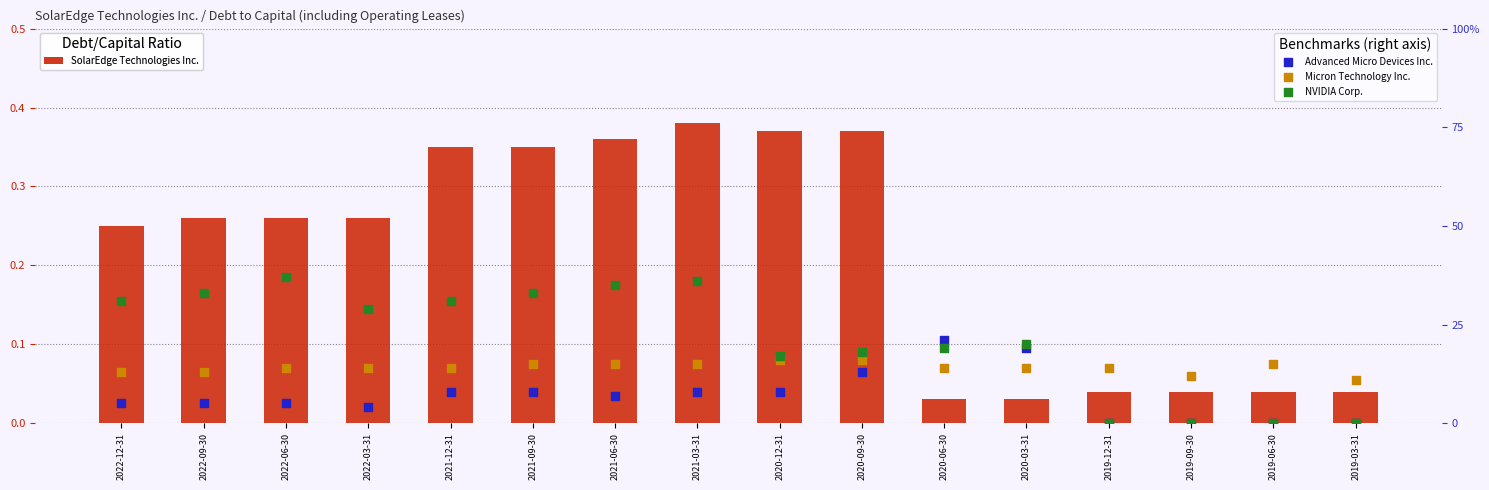

At which category is the sum across all series the highest?

2021-03-31